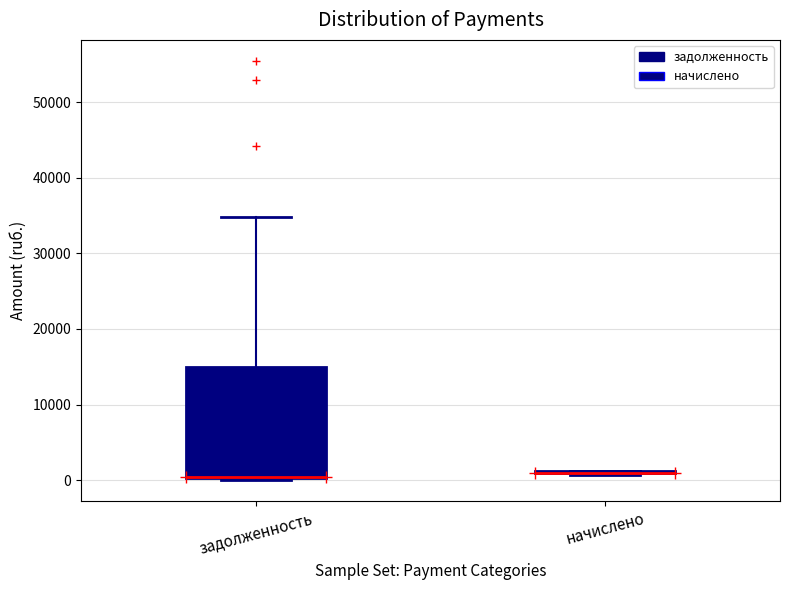

Reading left to right, transcribe this box plot: for each box, give where its median line is, the range the box spans, and where its two whiskers end, as read against the y-axis. The values are not printed on the chart, so give them approximately, as read against the axis.

задолженность: median 0 (drawn on the box's lower edge), box 0 to 15000, whiskers 0 to 35000
начислено: box collapsed to a line at 1000, whiskers 1000 to 1000